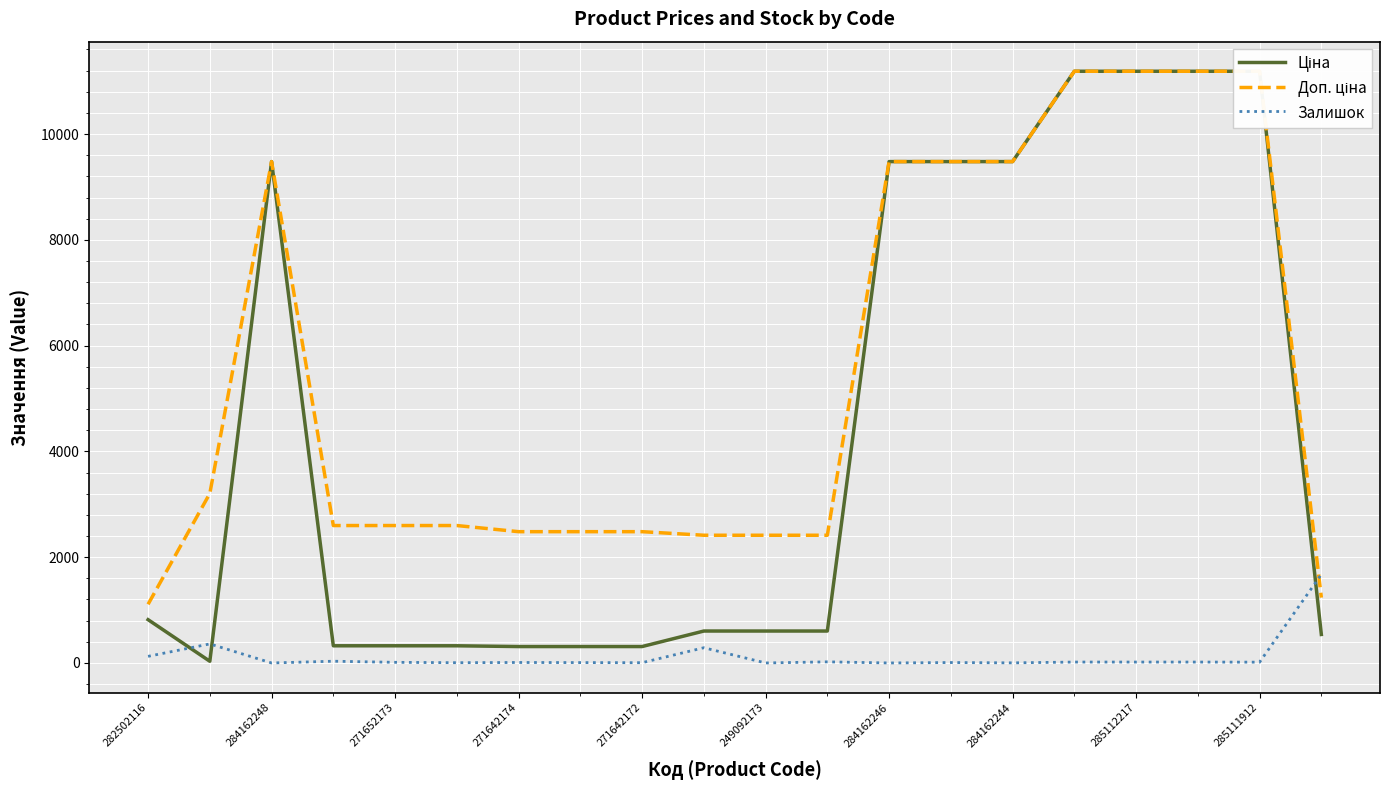

What is the maximum value shown in the chart?

11188.2